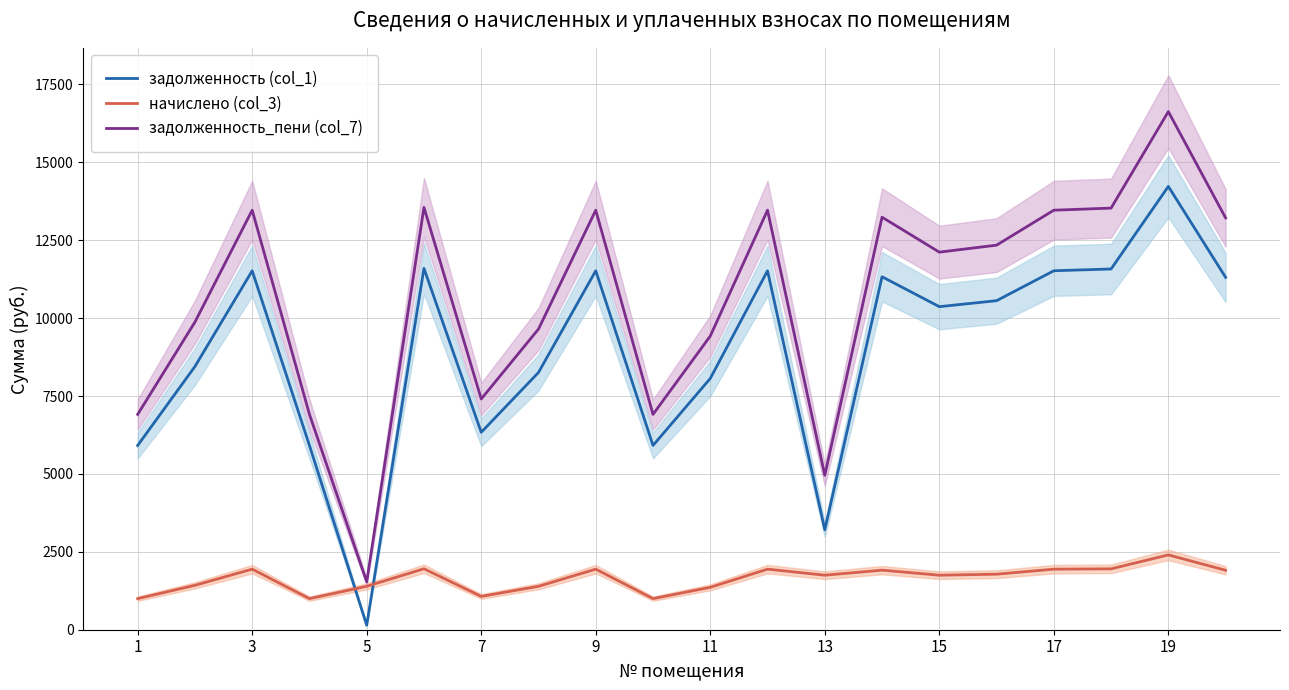

Reading left to right, what are all the values shown in this chart?

задолженность (col_1): 5913.6	8448.0	11520.0	5913.6	144.4	11596.8	6336.0	8256.0	11520.0	5913.6	8064.0	11520.0	3207.6	11328.0	10368.0	10560.0	11520.0	11577.6	14227.2	11308.8
начислено (col_3): 997.9	1425.6	1944.0	997.9	1393.2	1957.0	1069.2	1393.2	1944.0	997.9	1360.8	1944.0	1749.6	1911.6	1749.6	1782.0	1944.0	1953.7	2400.8	1908.4
задолженность_пени (col_7): 6911.5	9873.6	13464.0	6911.5	1537.6	13553.8	7405.2	9649.2	13464.0	6911.5	9424.8	13464.0	4957.2	13239.6	12117.6	12342.0	13464.0	13531.3	16628.0	13217.2